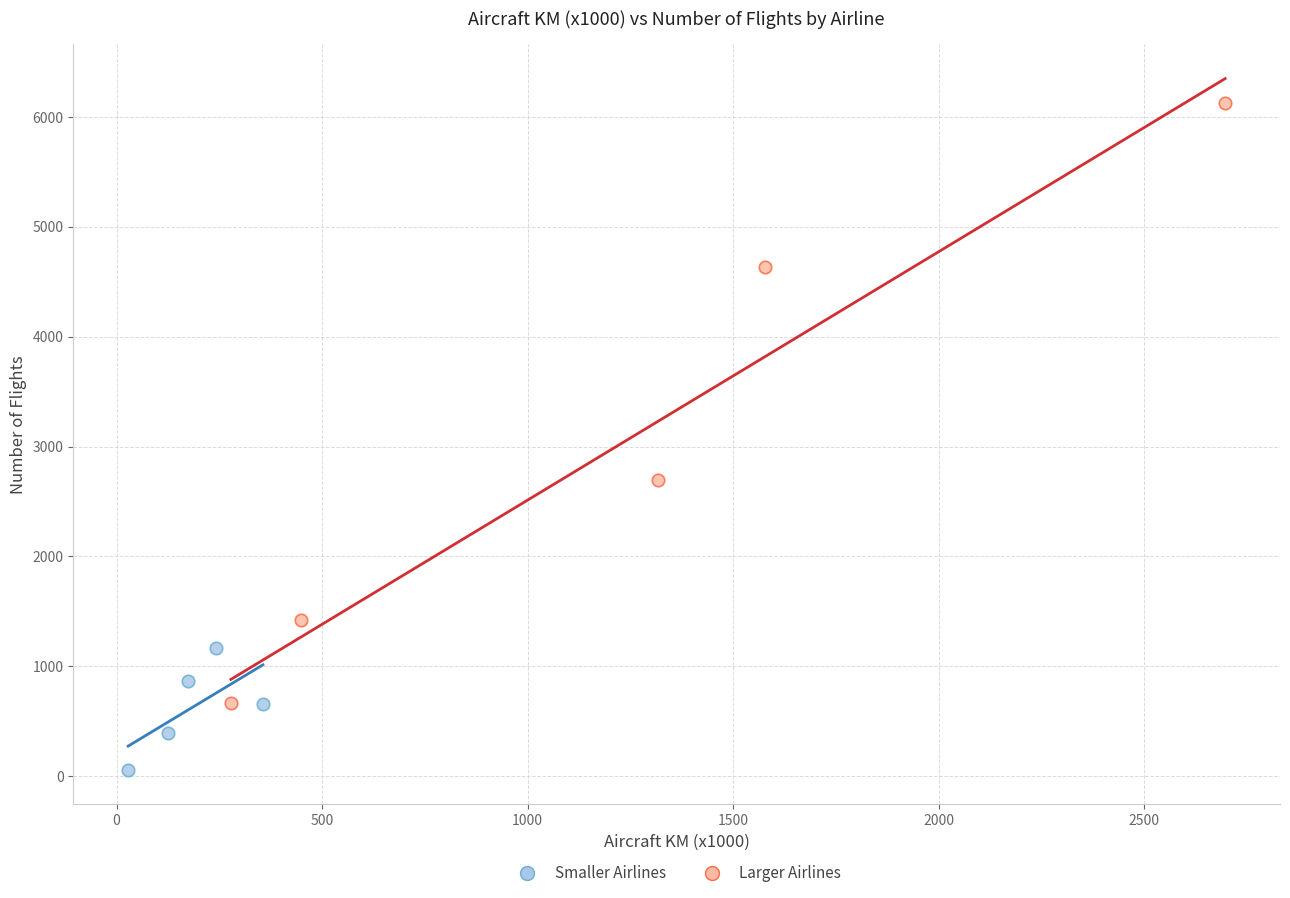

Which series reaches the maximum Y coordinate?

Larger Airlines